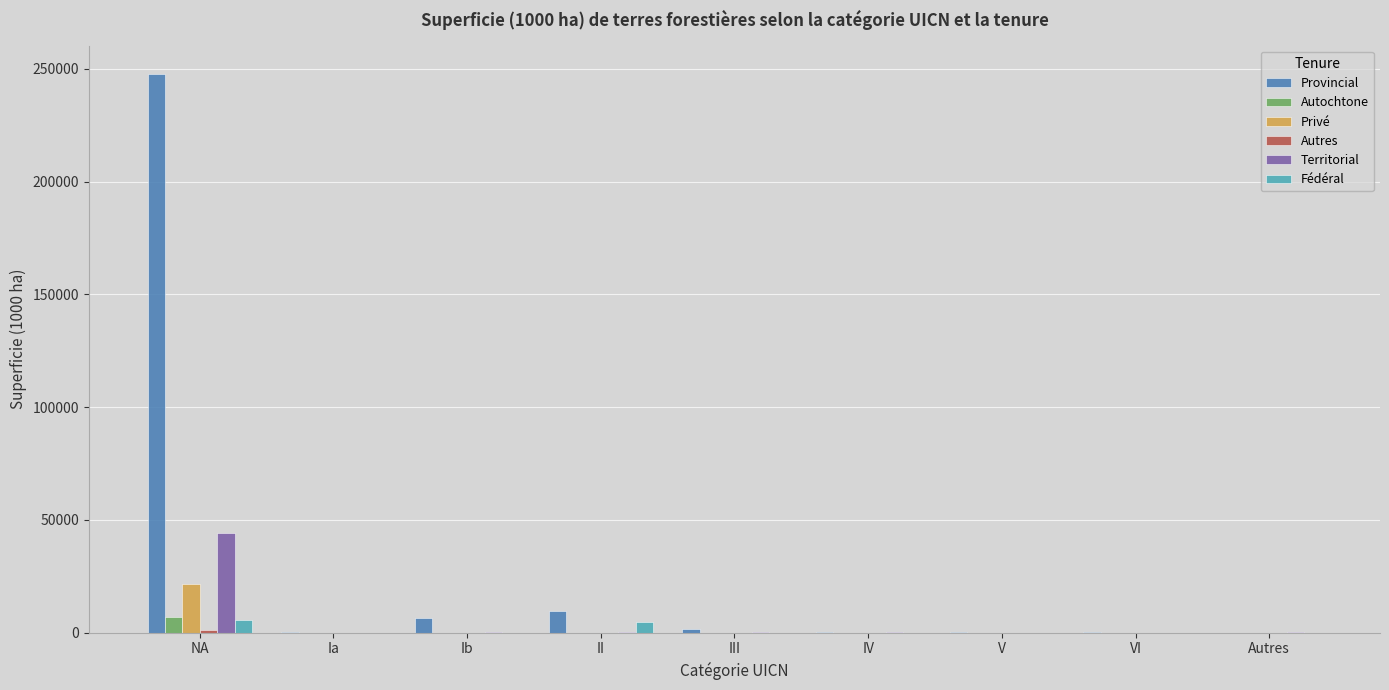

How many categories are shown in the chart?

9